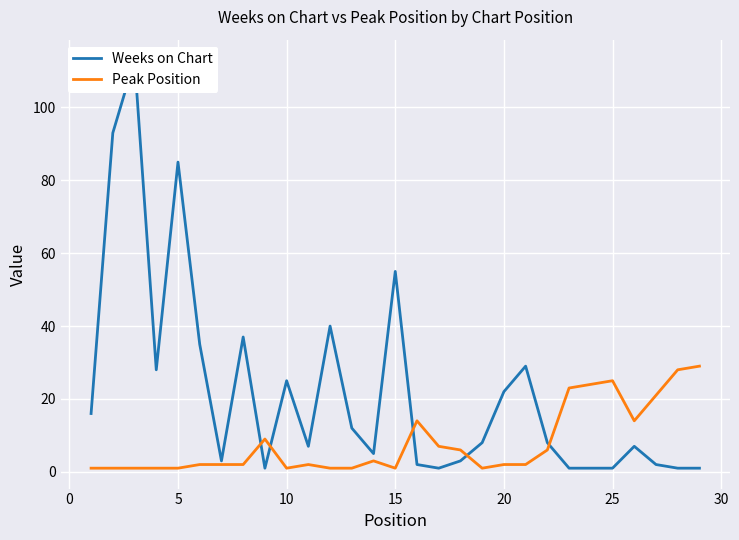

What is the highest value of the Peak Position series?

29